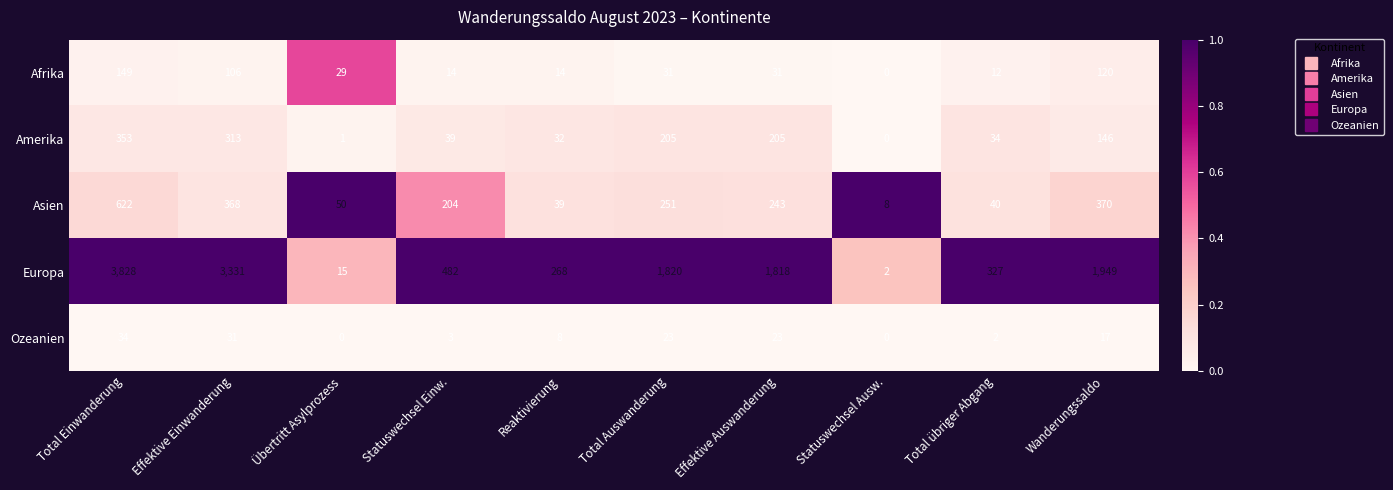

The Europa series shows 482 at Statuswechsel Einw.. True or false?

True